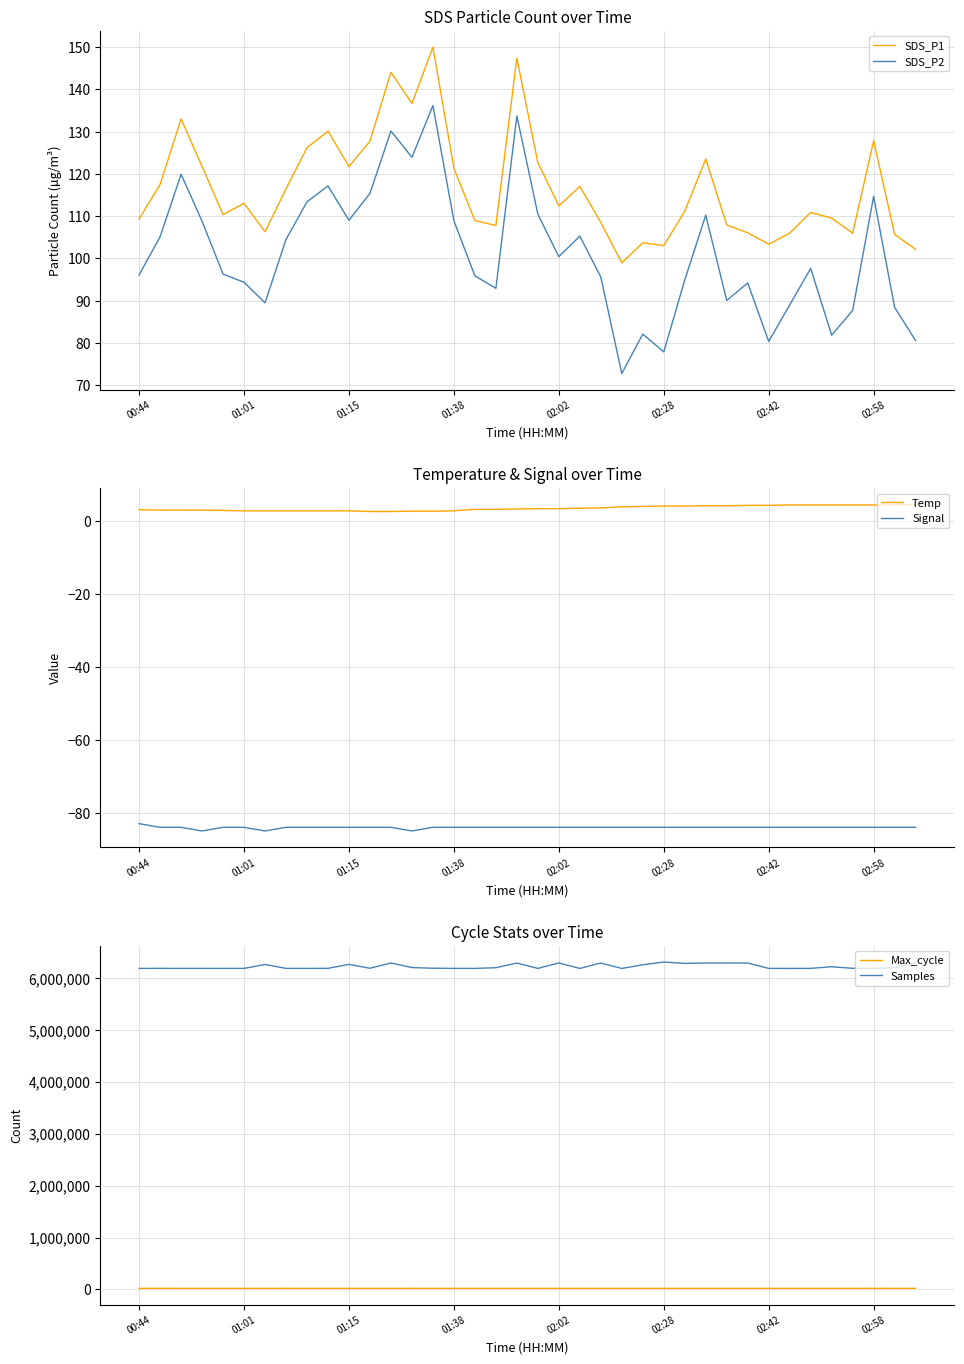

What value does the SDS_P1 series have at 02:02?

112.4